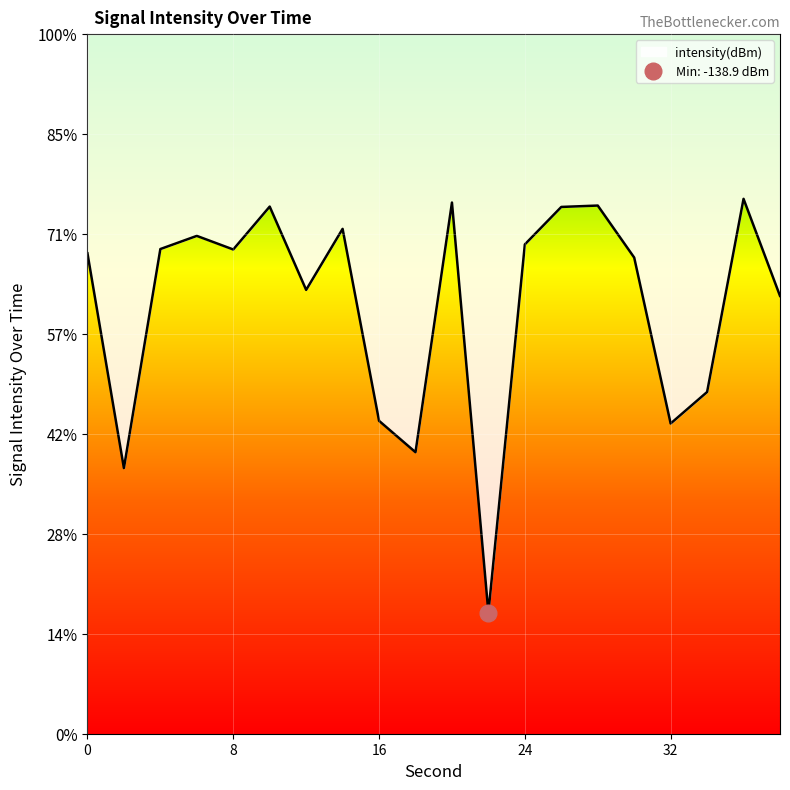

What is the difference between the values at 2 and 34?

3.8